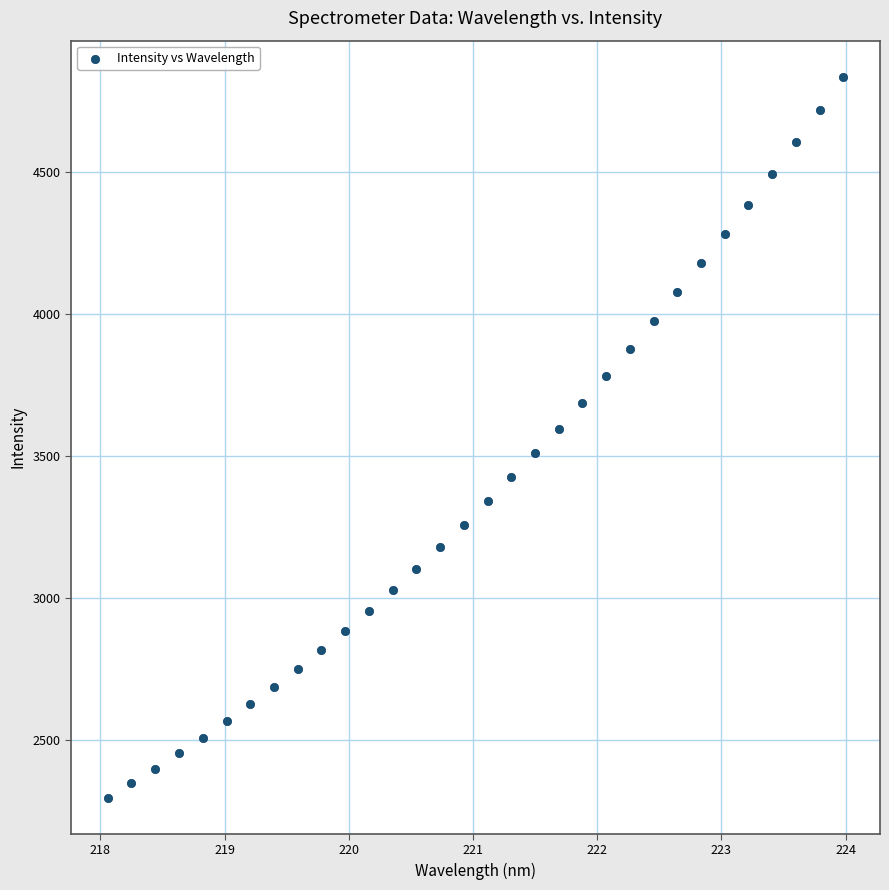

What Y value in the scatter plot is closest to 3566?

3594.0